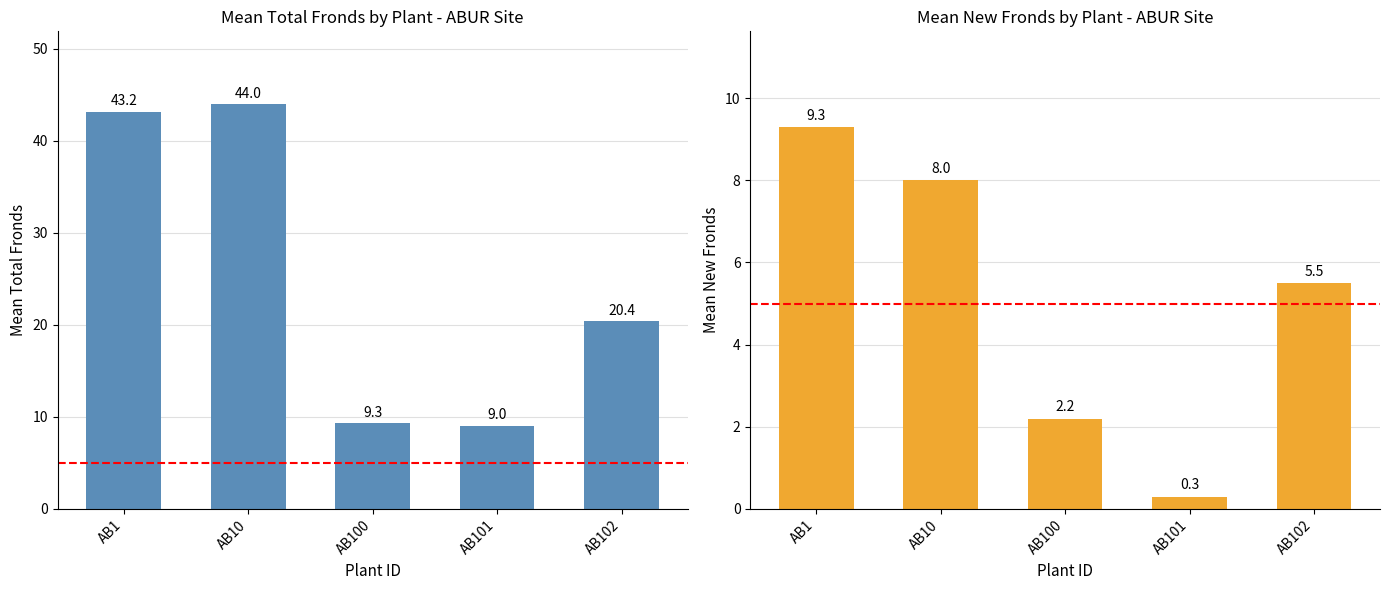

Rank the categories by Mean New Fronds value from lowest to highest.

AB101, AB100, AB102, AB10, AB1